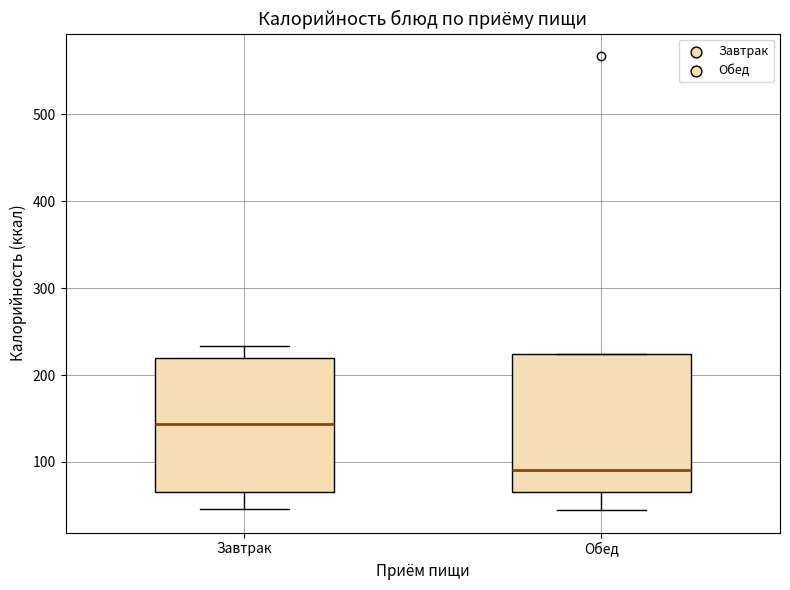

Reading left to right, transcribe this box plot: for each box, give where its median line is, the range the box spans, and where its two whiskers end, as read against the y-axis. The values are not printed on the chart, so give them approximately, as read against the axis.

Завтрак: median 140, box 70 to 220, whiskers 50 to 230
Обед: median 90, box 70 to 220, whiskers 40 to 220